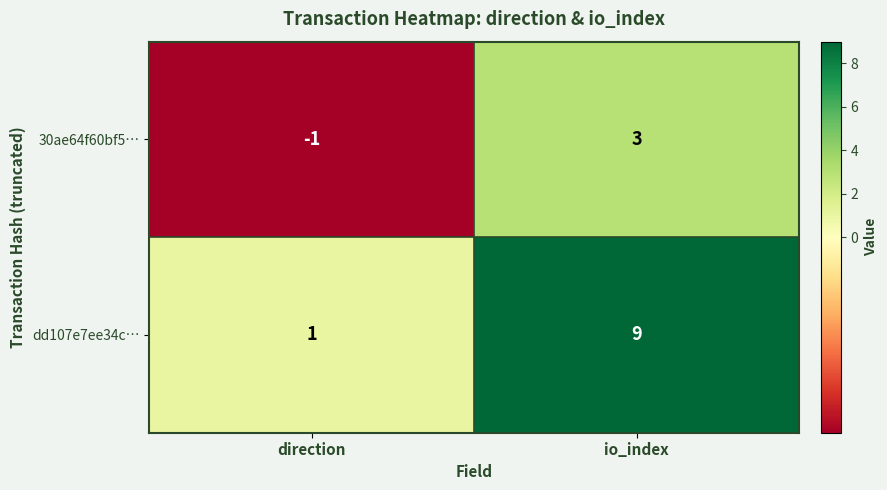

What is the approximate value of 30ae64f60bf5… at io_index?

3